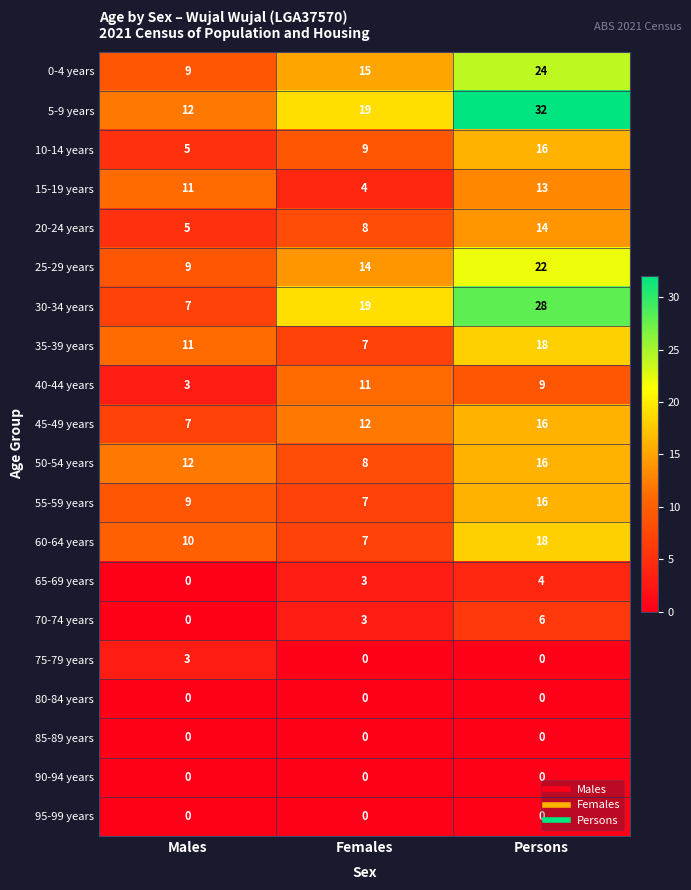

What is the difference between the maximum and second lowest values in the 60-64 years series?

8